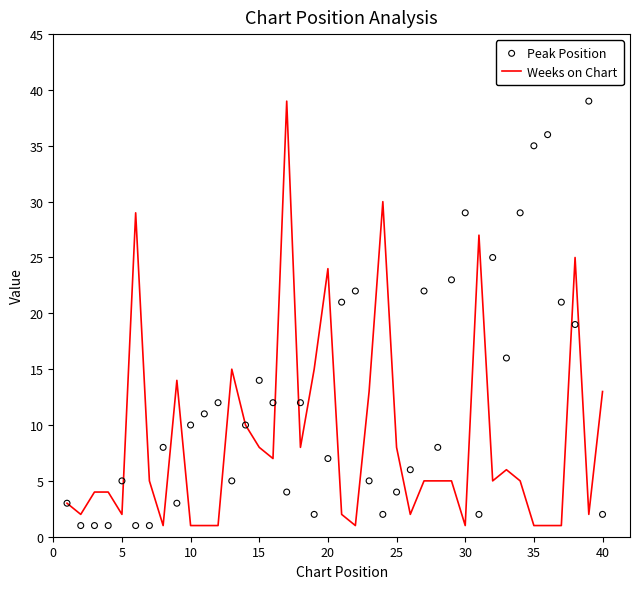

What are all the series names shown in the legend?

Weeks on Chart, Peak Position